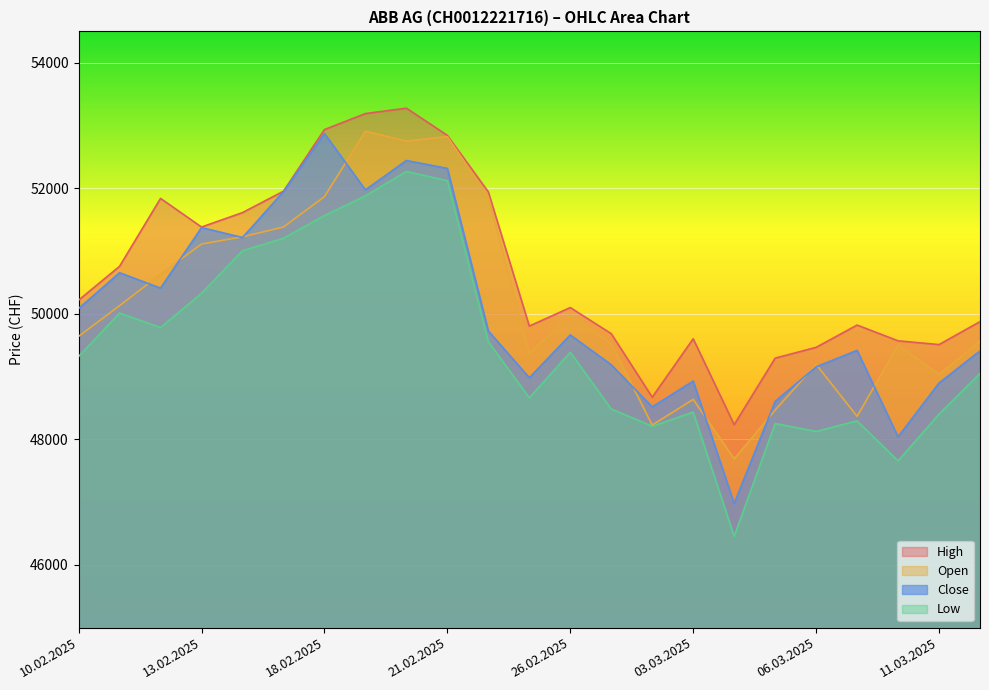

Which series has the largest total across all categories?

High